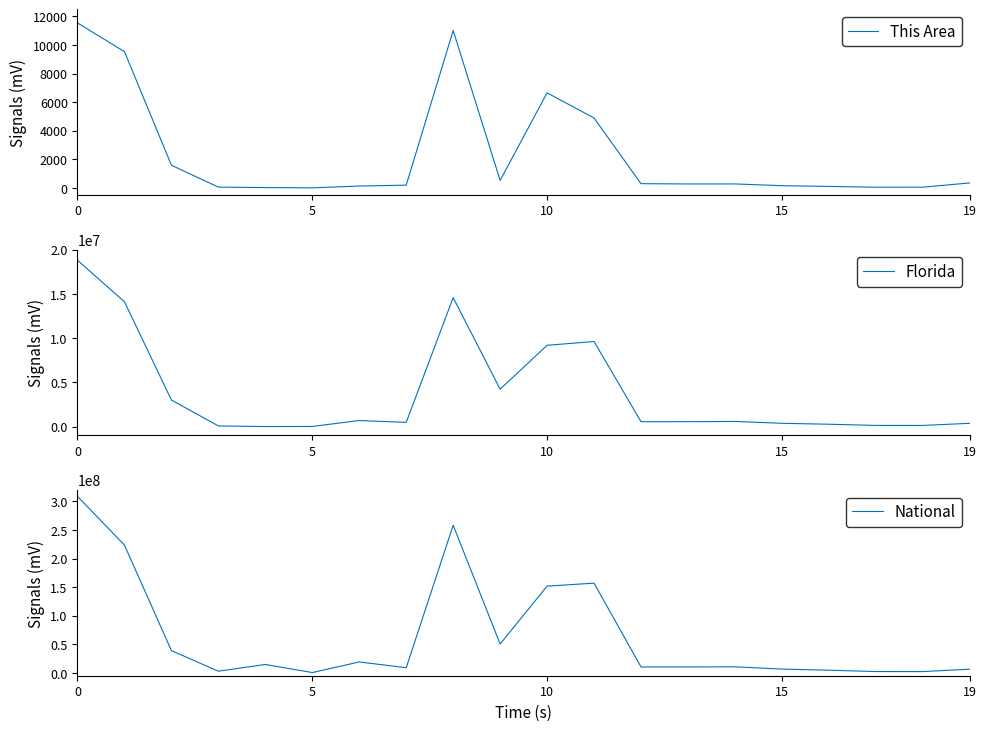

What are all the series names shown in the legend?

This Area, Florida, National